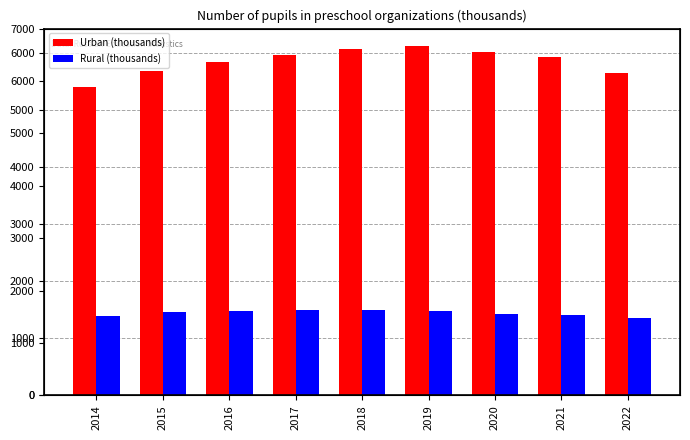

What is the difference between the second highest and minimum values in the Rural (thousands) series?

148.5